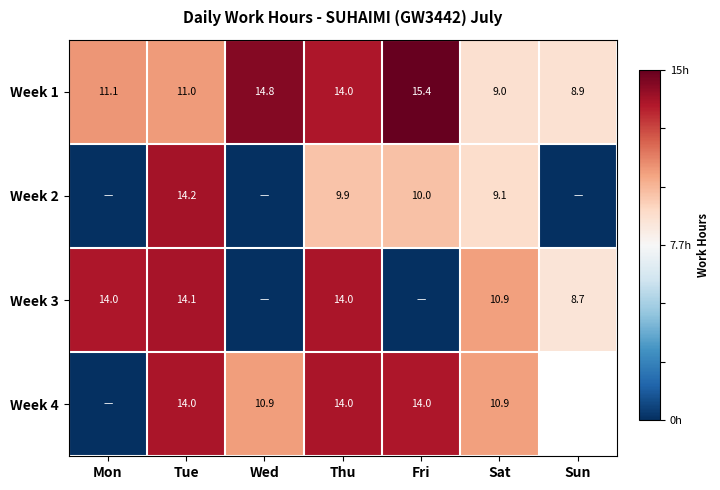

At which label does Week 1 reach its minimum?

Sun